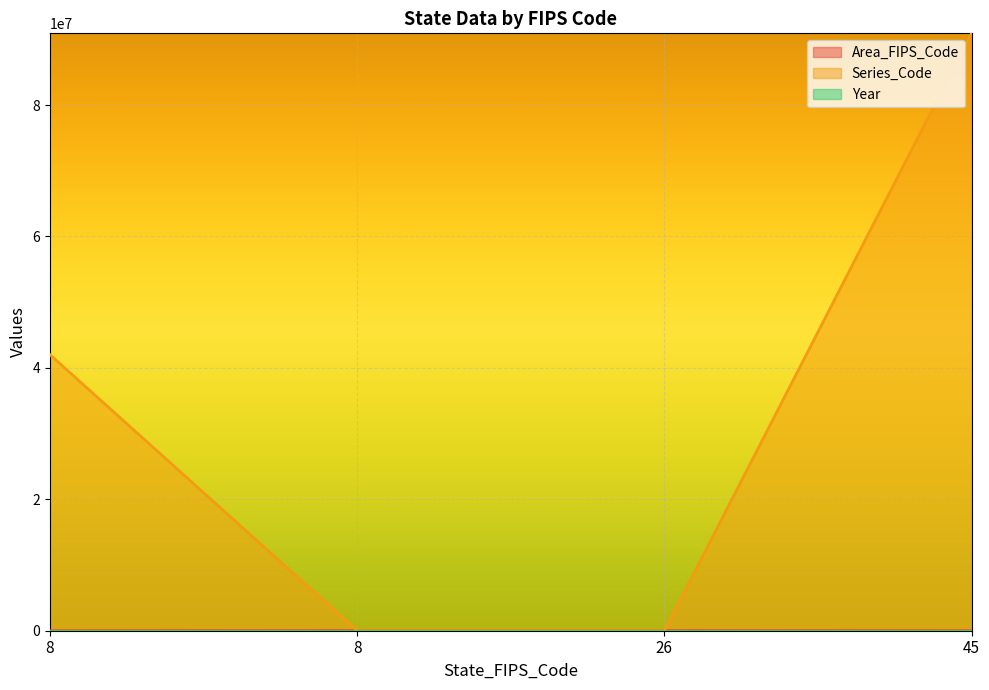

What is the value of the Series_Code point at the 4th from the left?

90920000